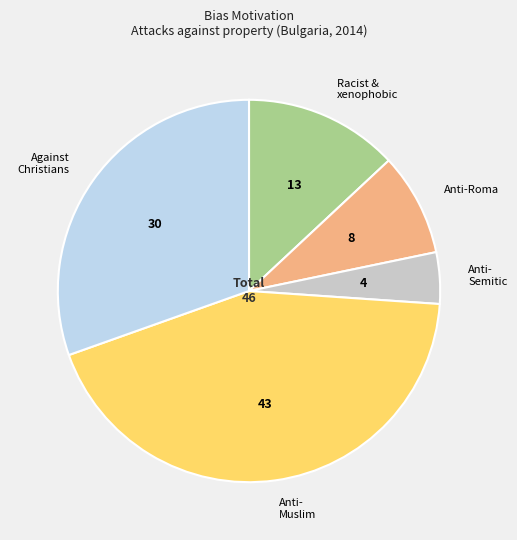

Does any single category account for the majority?

No